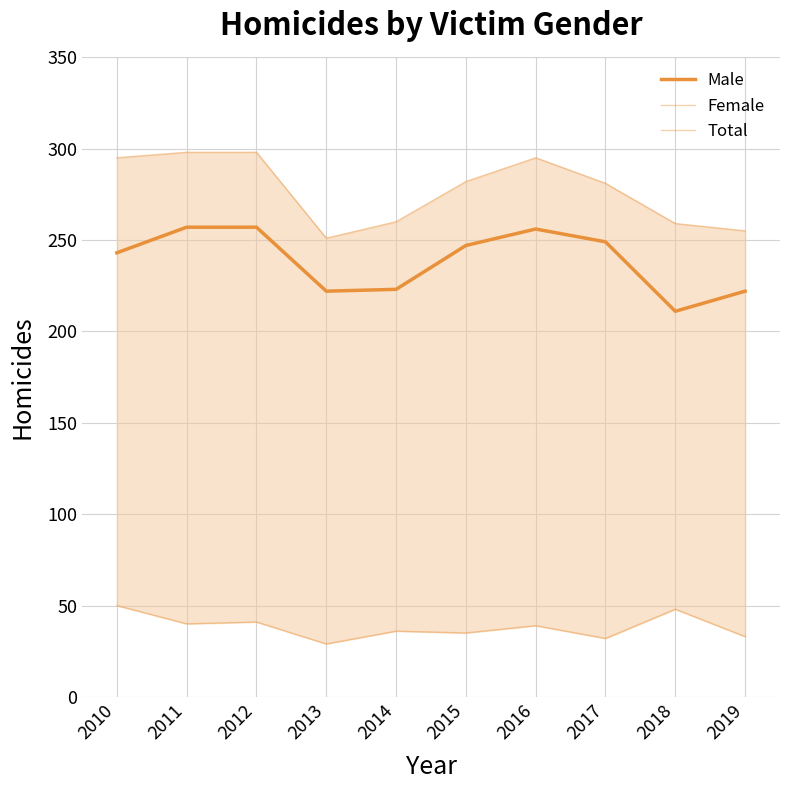

How many lines are shown in the chart?

3